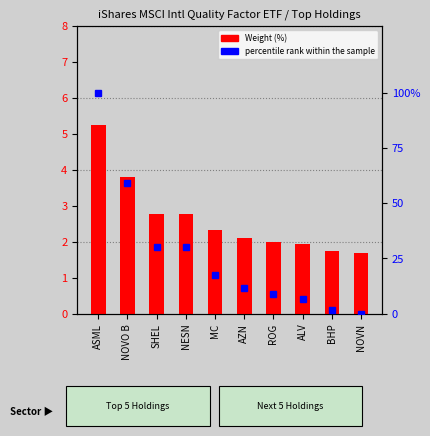

Does the chart contain stacked bars?

No